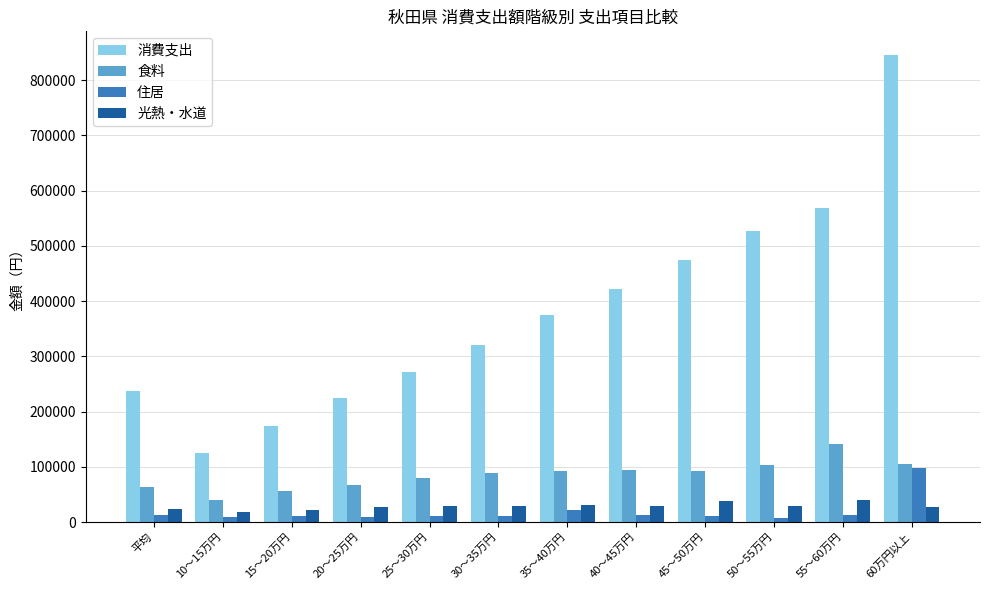

The value of 食料 at 40～45万円 is 93566. True or false?

True